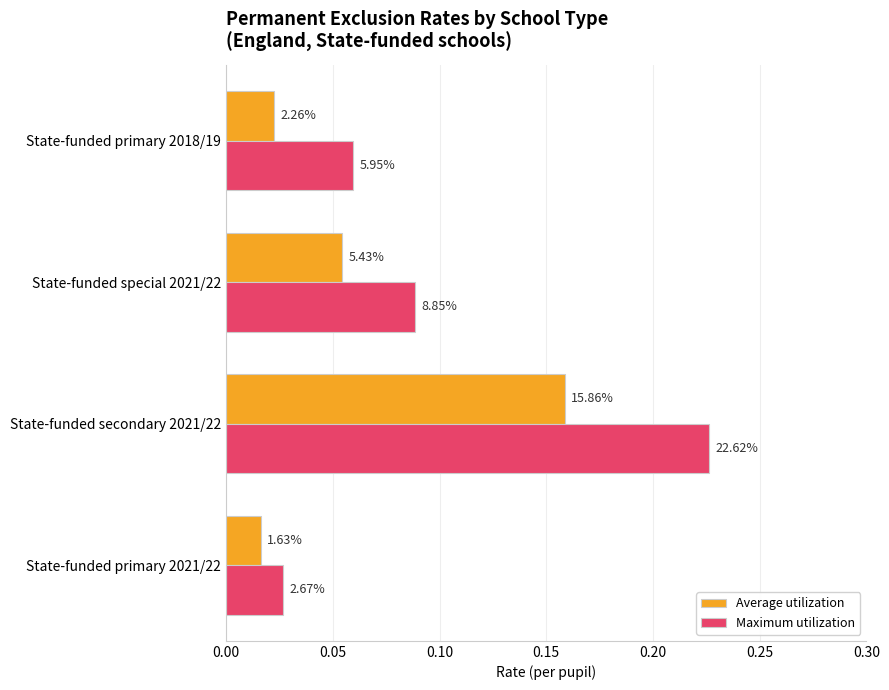

What are all the series names shown in the legend?

Average utilization, Maximum utilization